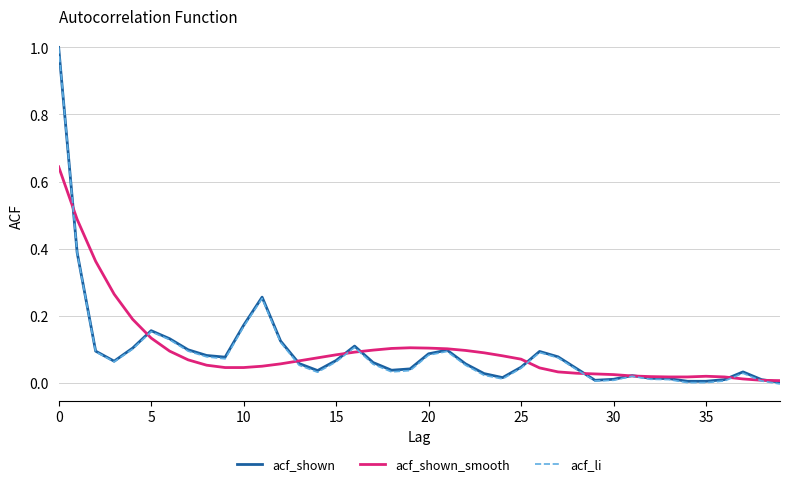

What are all the series names shown in the legend?

acf_shown, acf_shown_smooth, acf_li